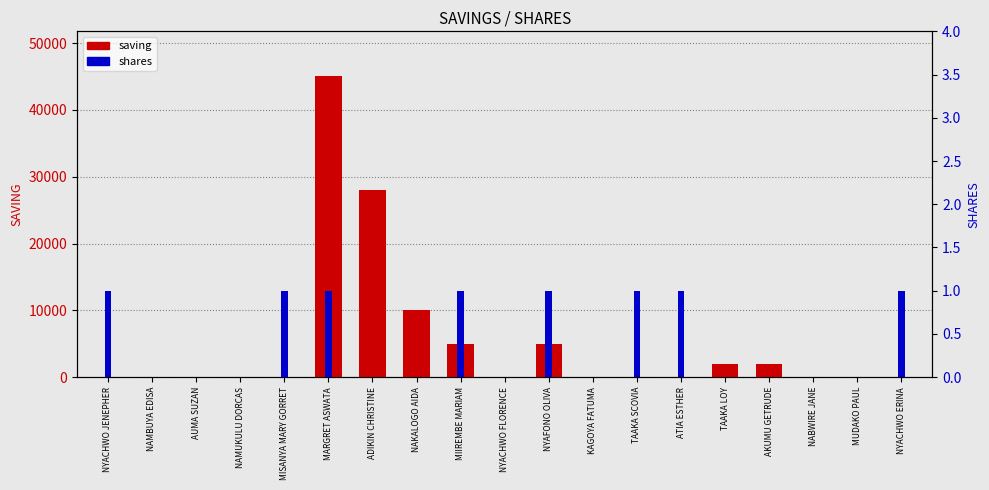

How many distinct data groups are displayed?

2